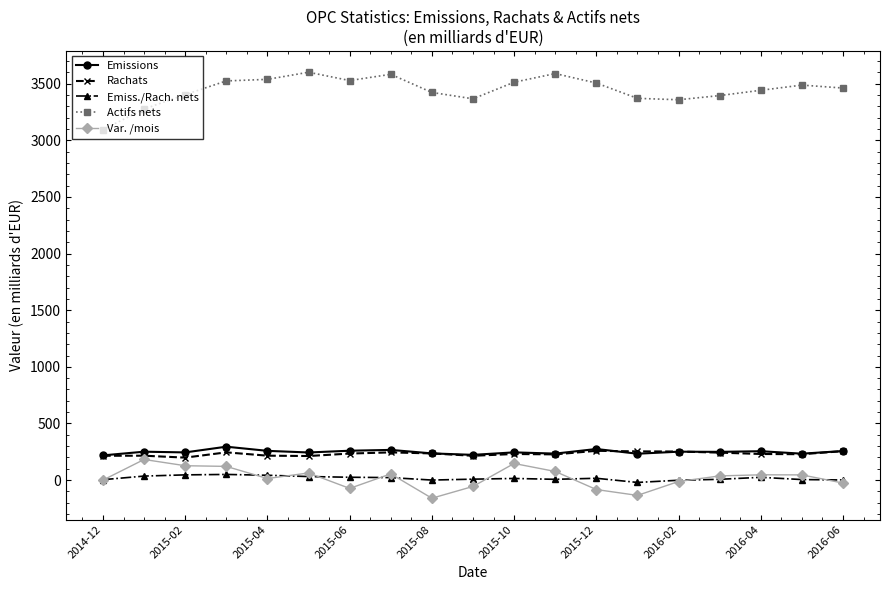

What is the sum of all Actifs nets values?

65467.9